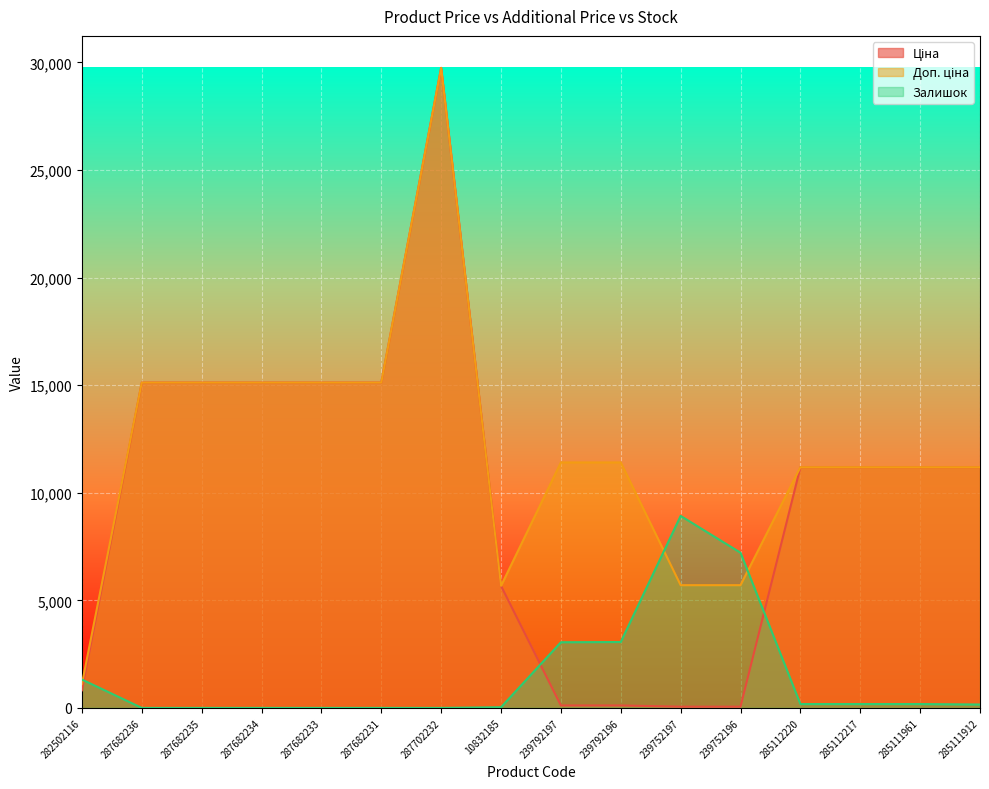

Rank the categories by Залишок value from lowest to highest.

287682236, 287682235, 287682234, 287682233, 287682231, 287702232, 10832185, 285111912, 285112220, 285112217, 285111961, 282502116, 239792197, 239792196, 239752196, 239752197